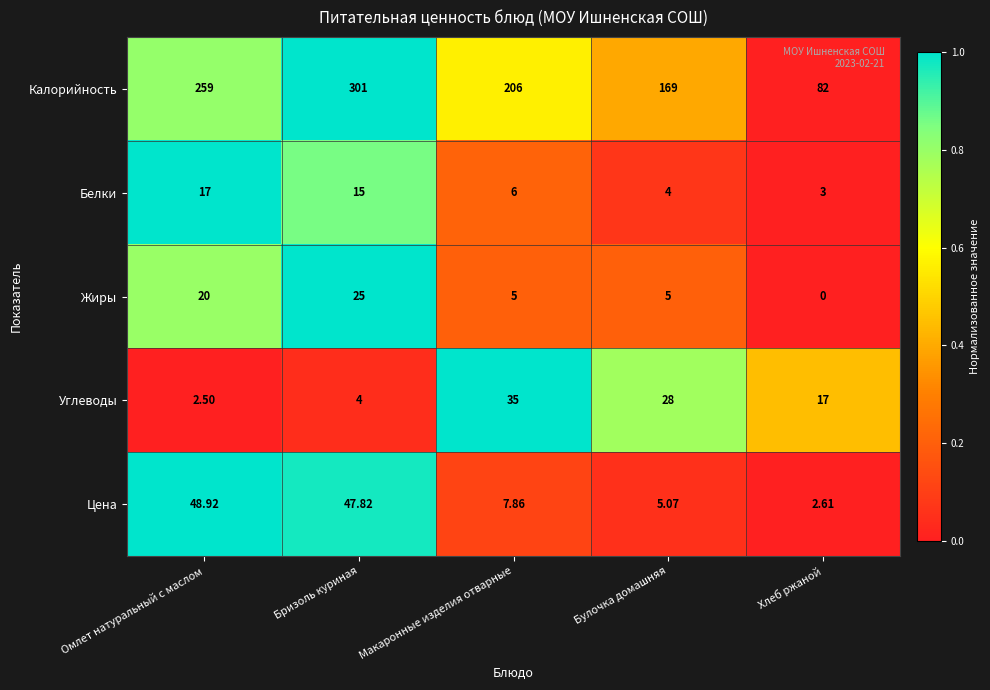

Which series has the largest range (max minus min)?

Калорийность